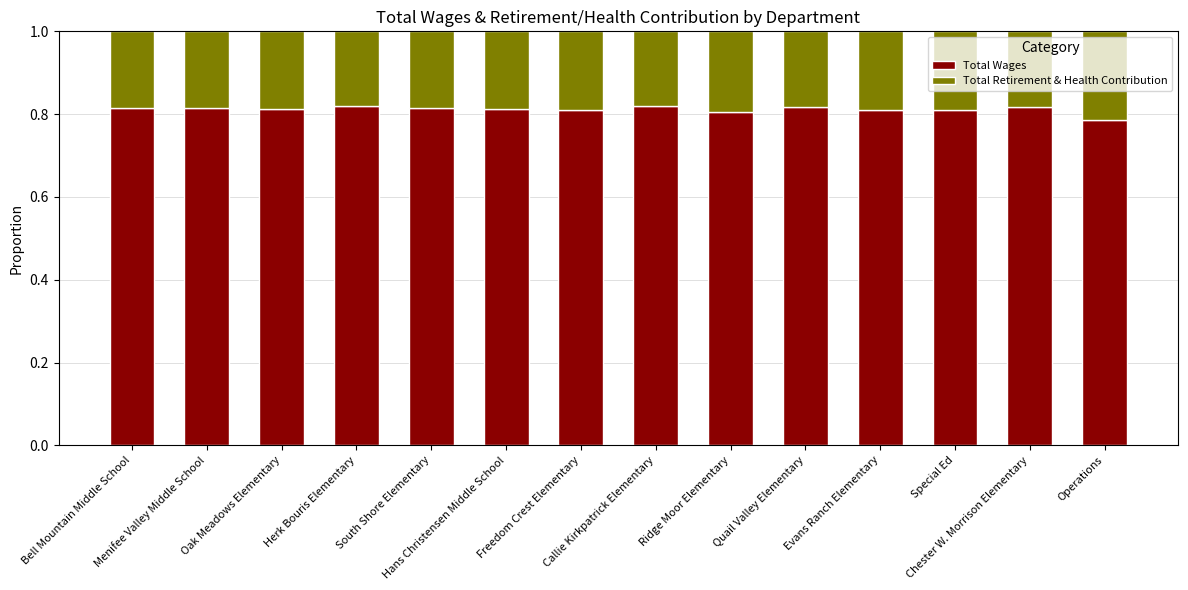

Count the Total Wages values in the range 0 to 1.

14